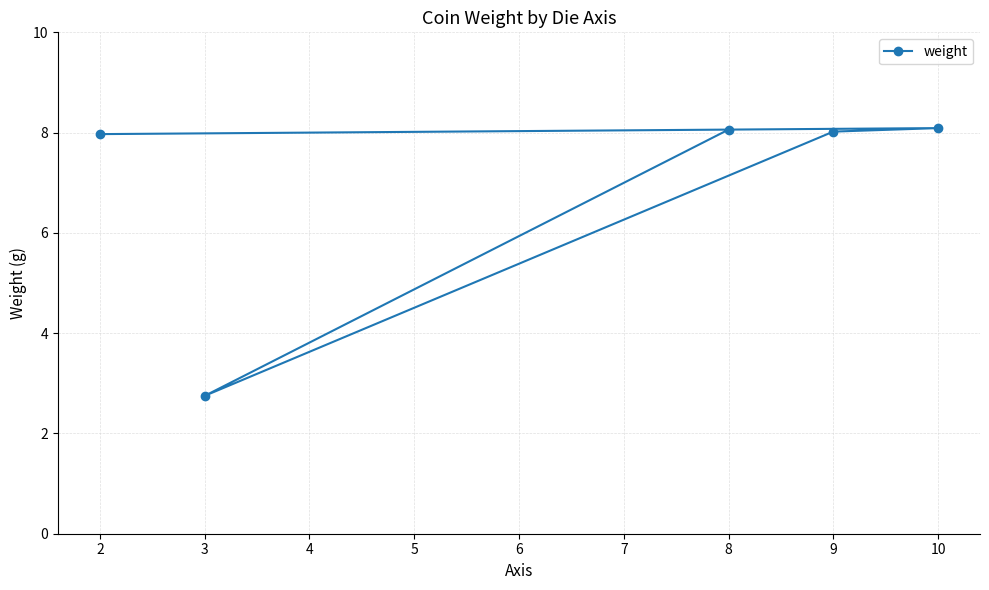

What is the difference between the values at 3 and 10?

5.3